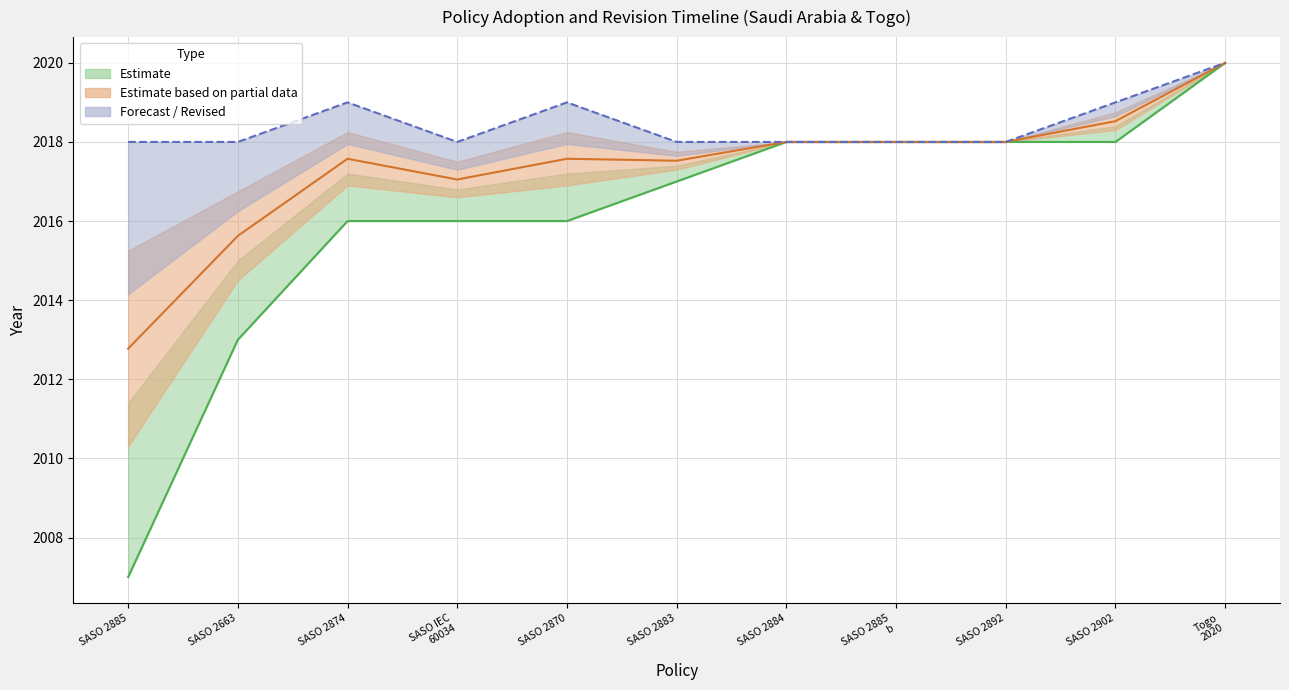

Between Togo 2020 and SASO 2892, which is larger?

Togo 2020